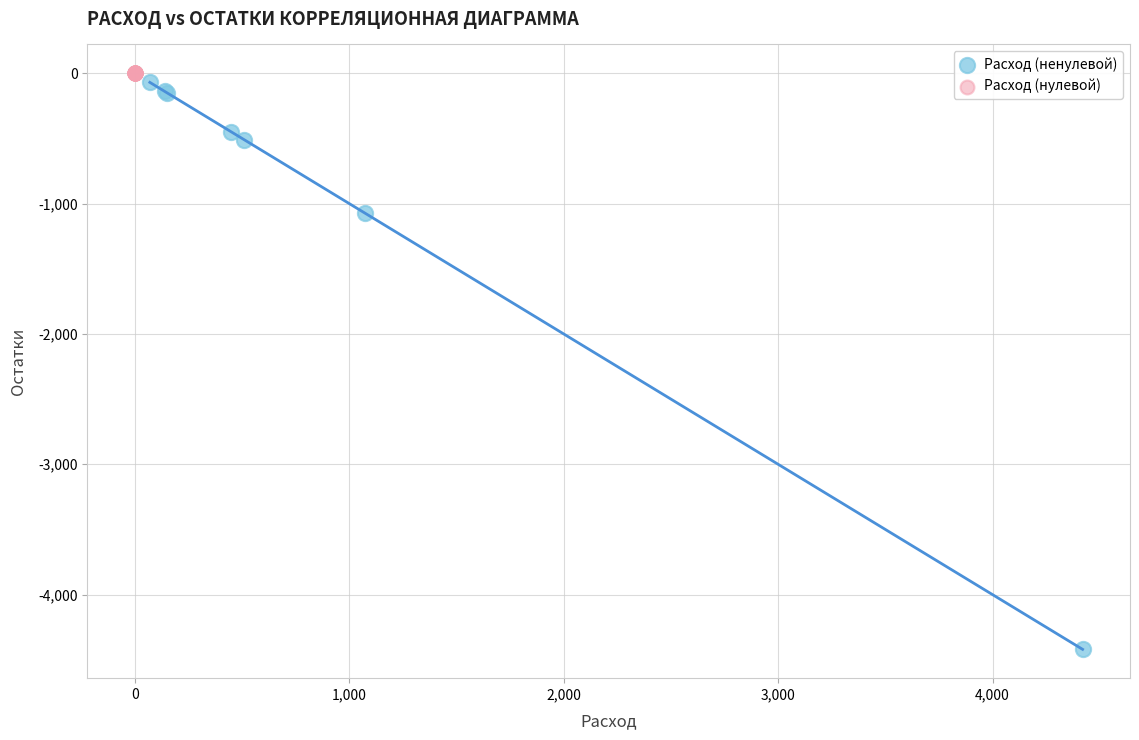

Which series reaches the minimum Y coordinate?

Расход (ненулевой)